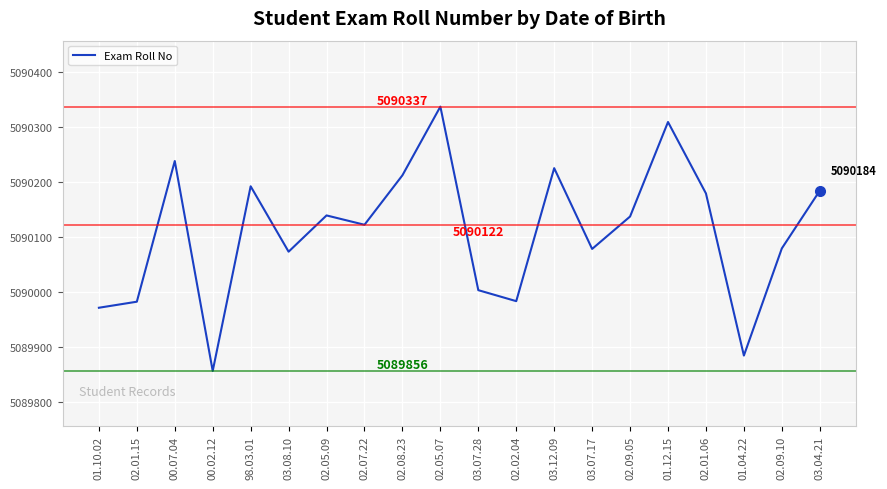

At which category does the data reach its first local valley?

00.02.12